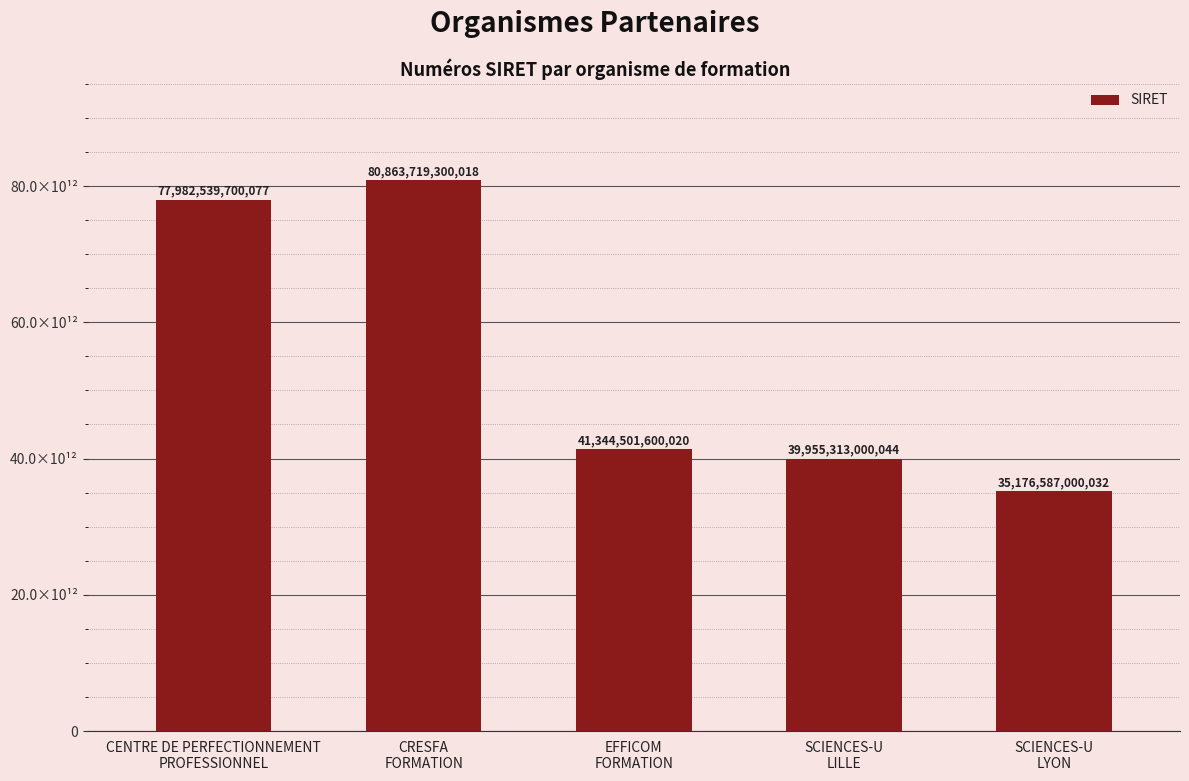

What is the maximum value shown in the chart?

80863719300018